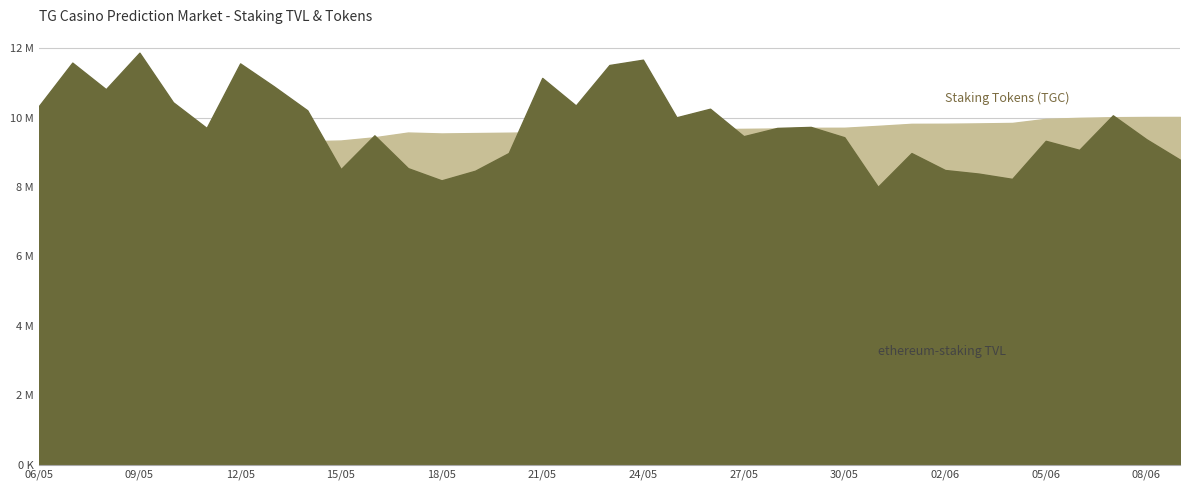

How many interior local peaks does the Staking Tokens (TGC) series have?

3